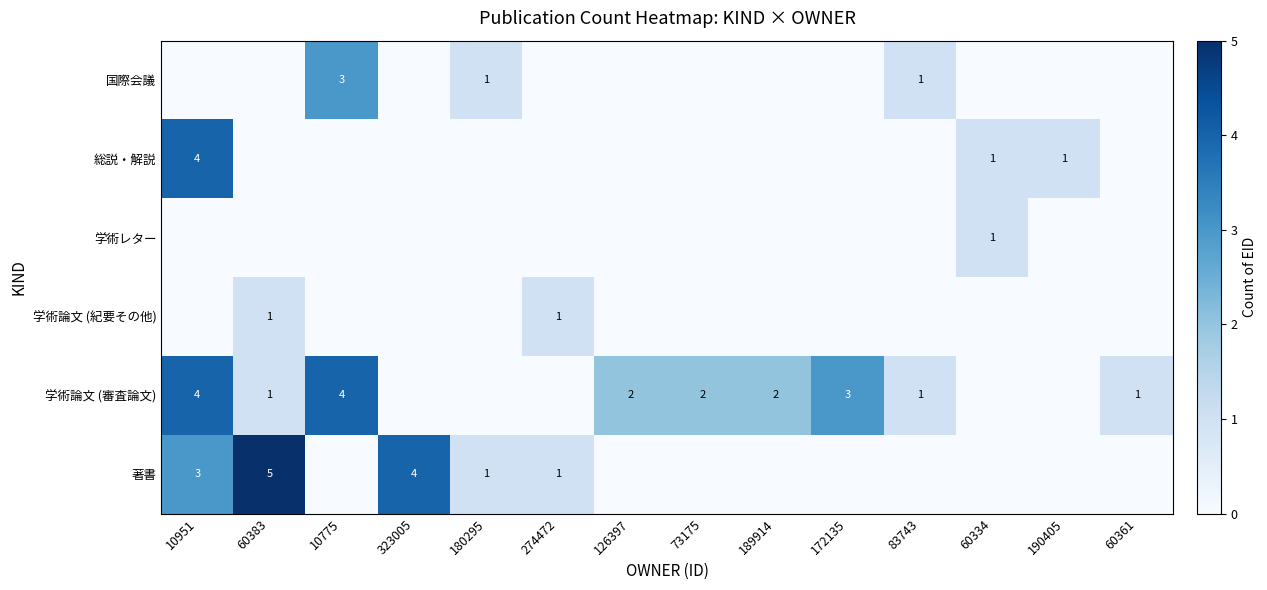

The value of 学術論文 (審査論文) at 10951 is 7. True or false?

False